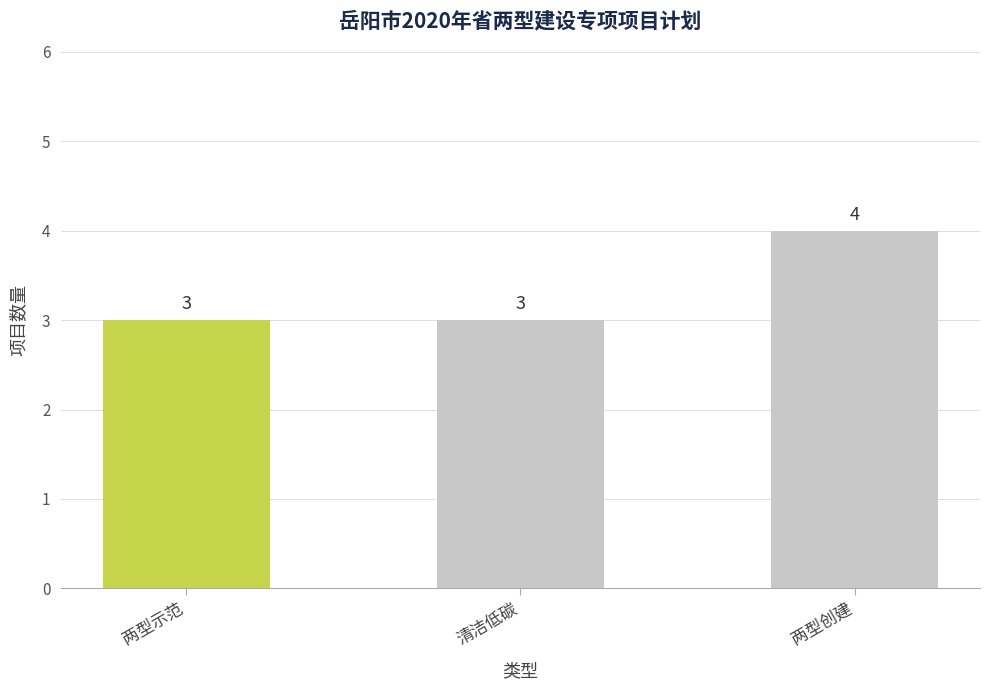

What is the difference between the maximum and minimum values?

1